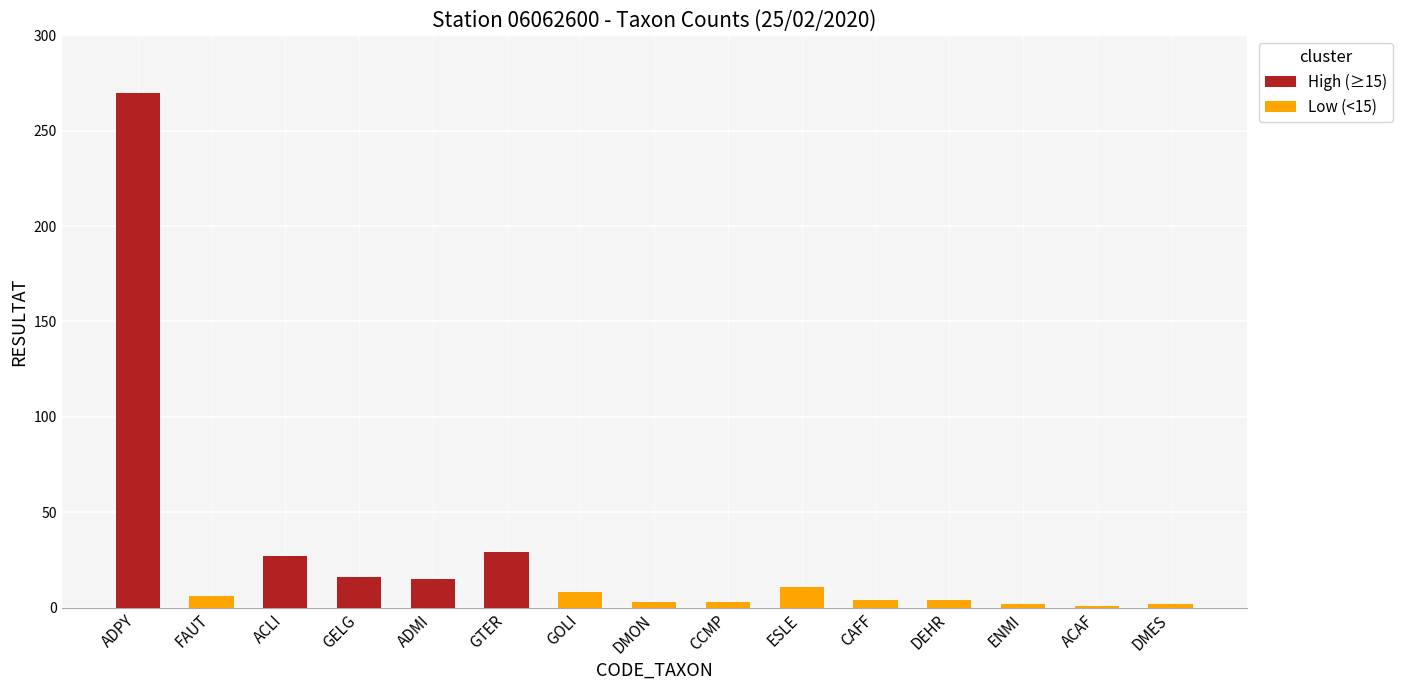

Between CCMP and CAFF, which is larger?

CAFF